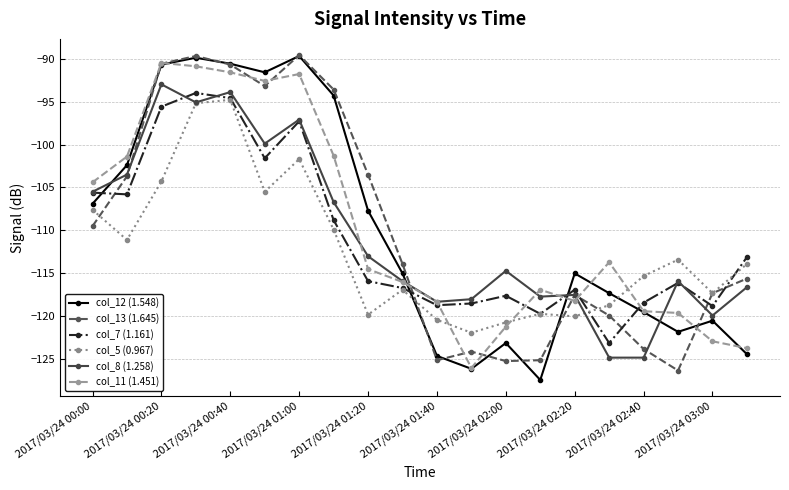

True or false: col_8 (1.258) has more than 2 points higher than both neighbors.

True